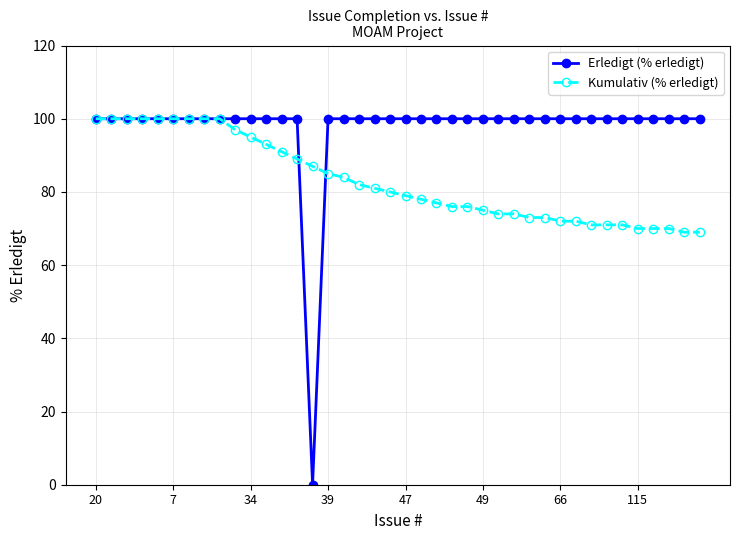

Which series has the widest spread of values?

Erledigt (% erledigt)